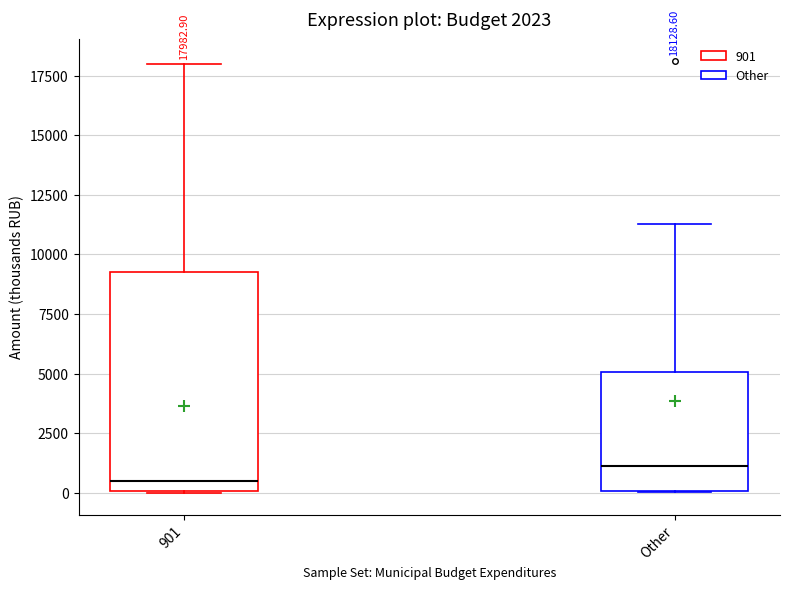

Which box's median line is the highest?

Other